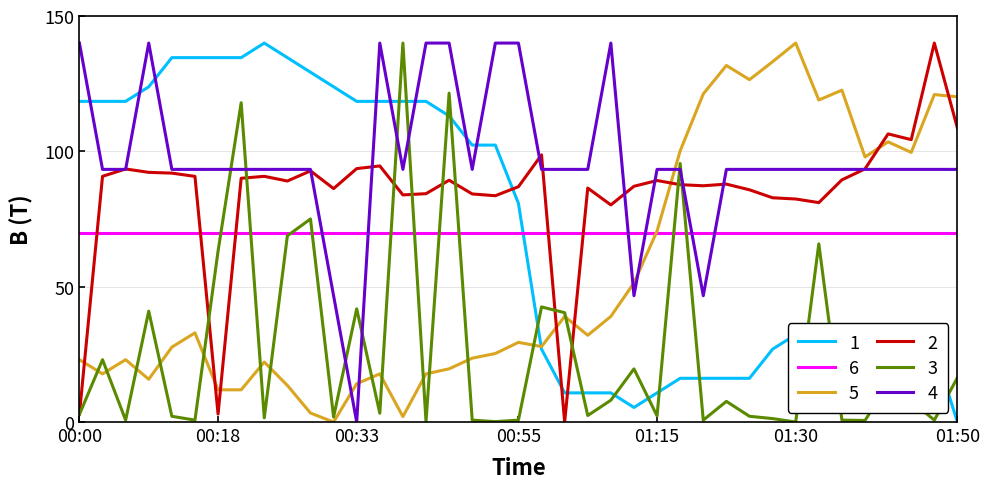

What is the maximum value for 2?

140.0